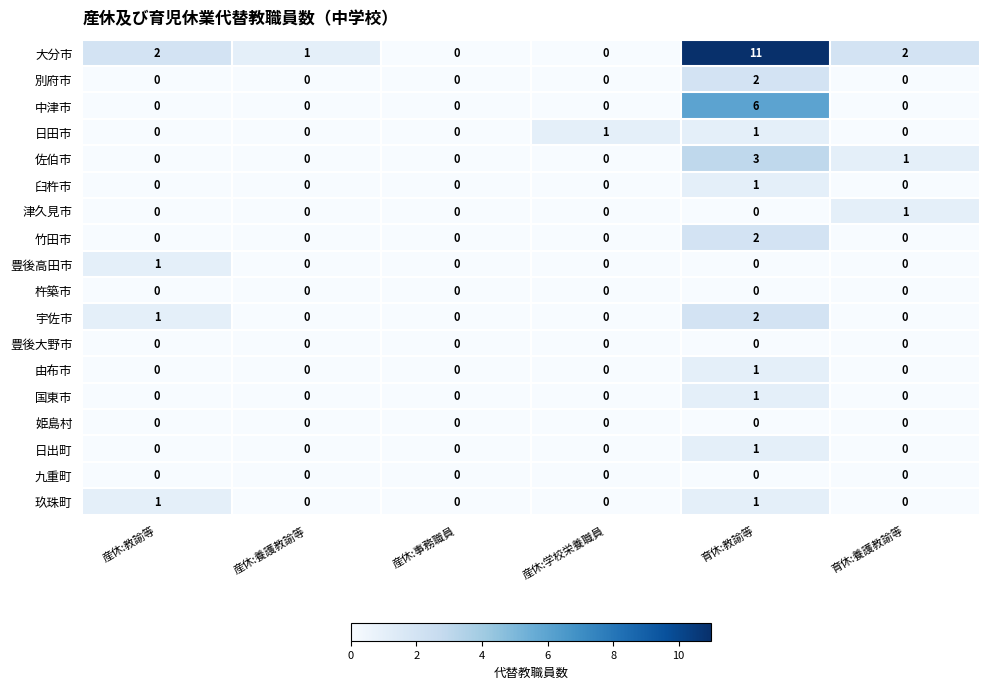

Which series has the widest spread of values?

大分市